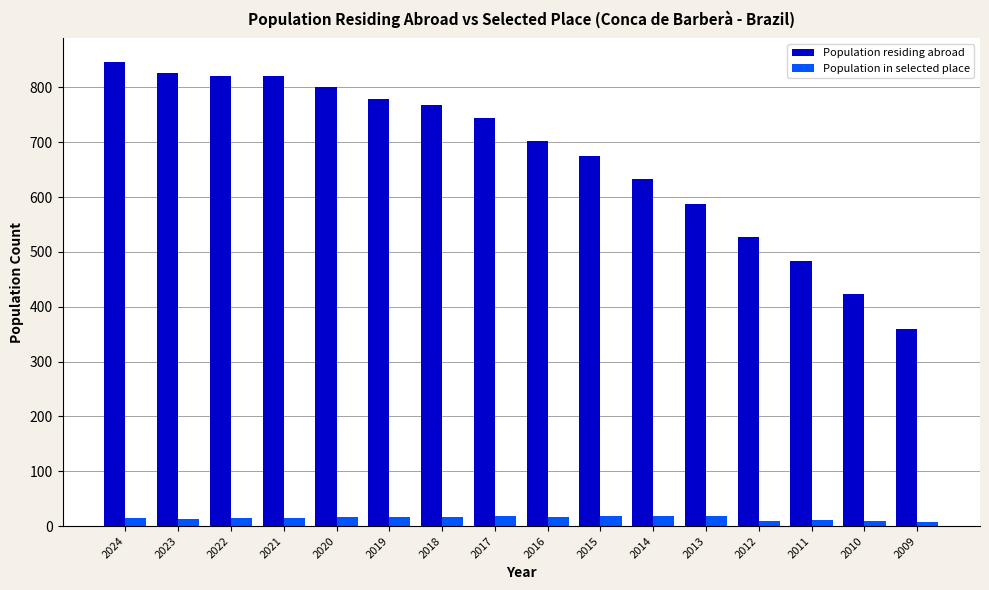

What is the highest value of the Population residing abroad series?

847